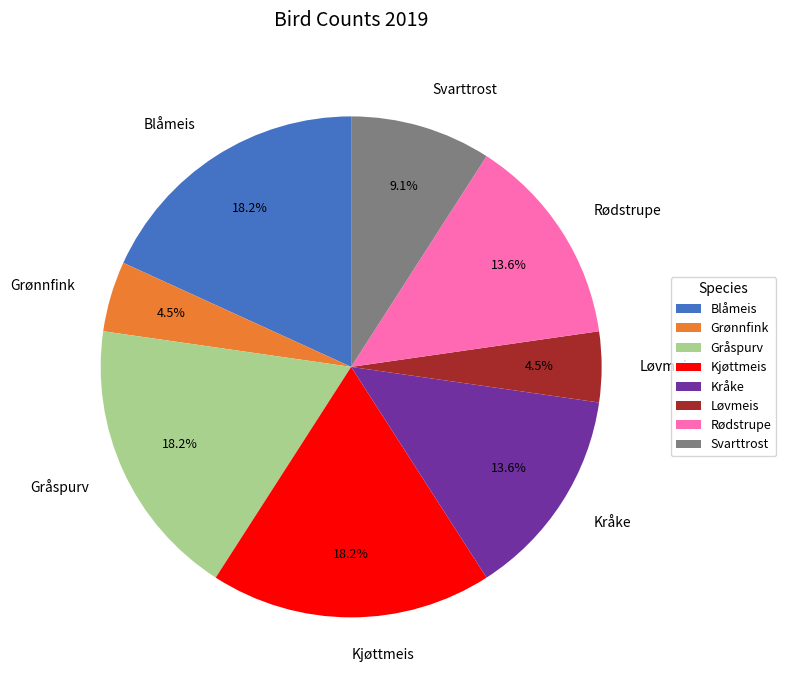

What percentage do Blåmeis and Løvmeis together represent?

22.7%